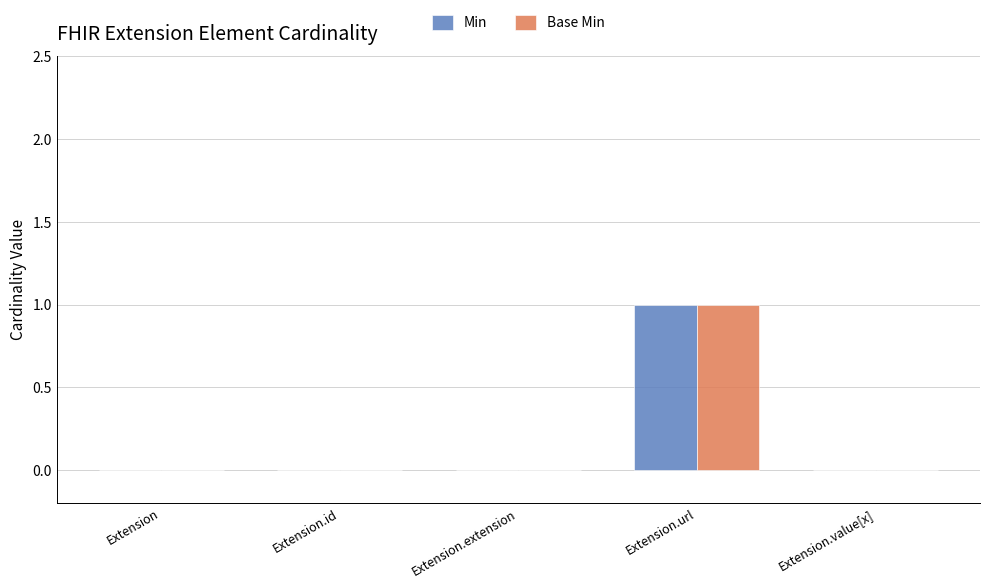

At which category is the sum across all series the highest?

Extension.url